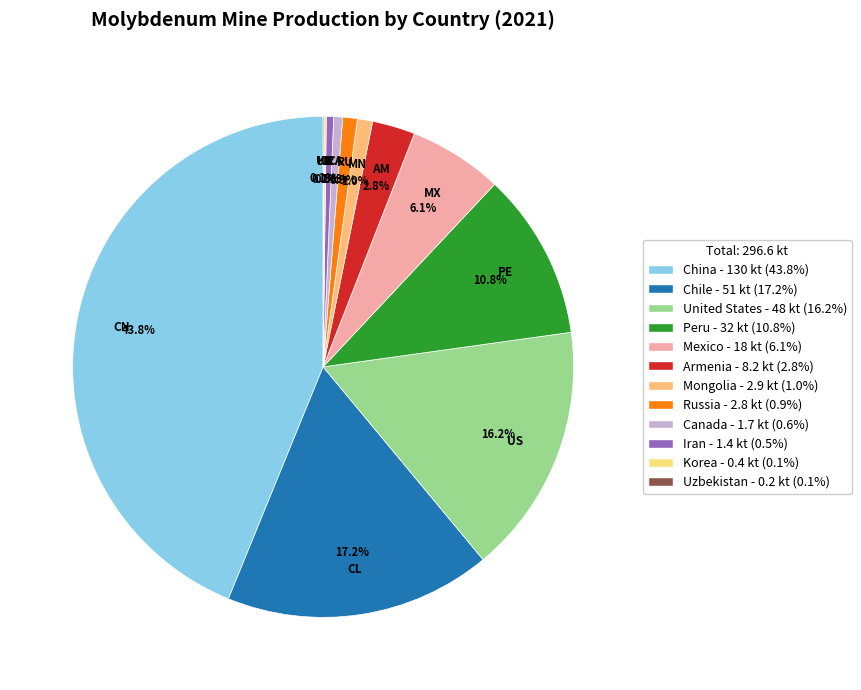

What is the smallest slice in the pie chart?

Uzbekistan